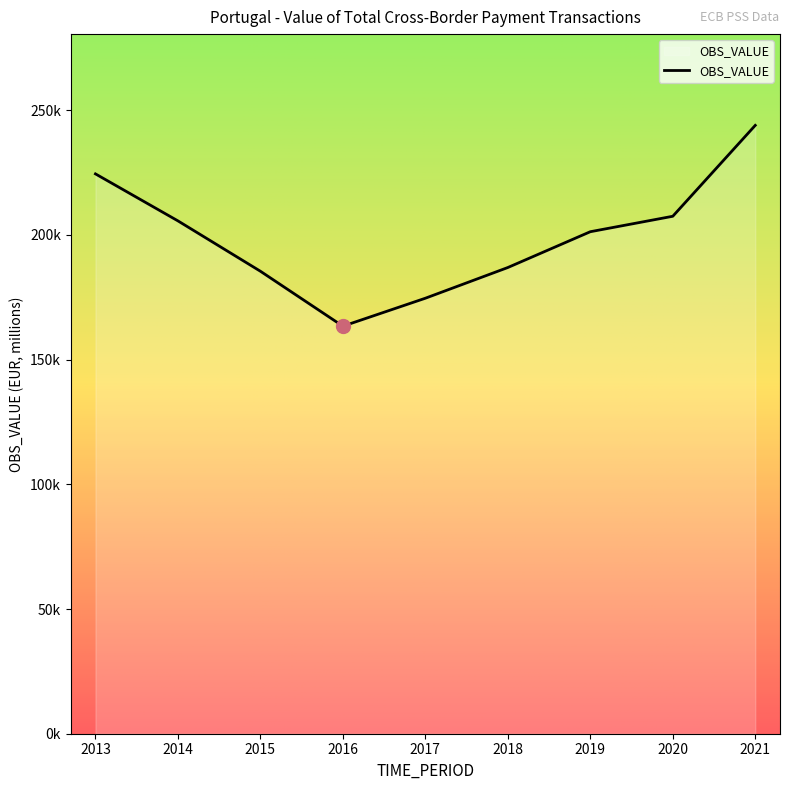

The chart shows a value of 109517.7 at 2020. True or false?

False